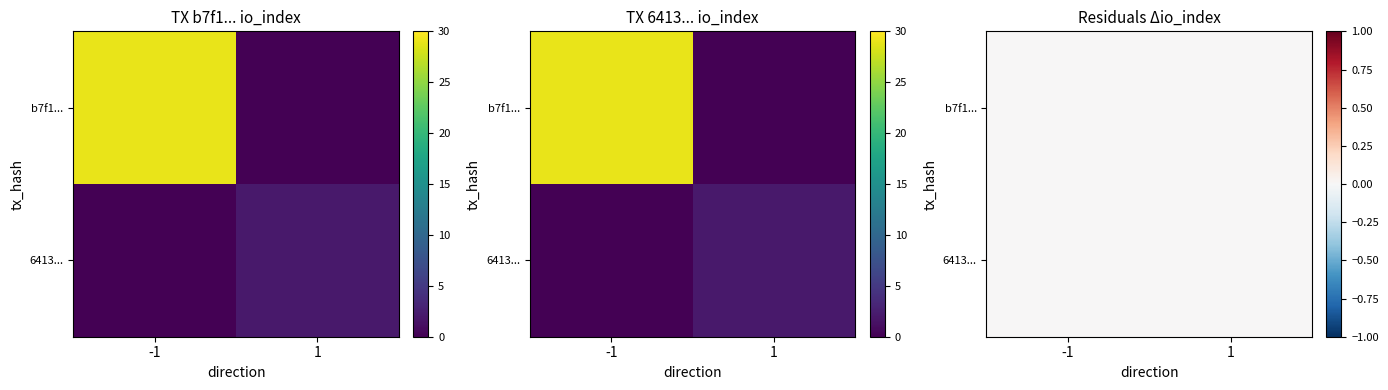

List the series in order of their peak value, lowest first.

tx_6413, tx_b7f1